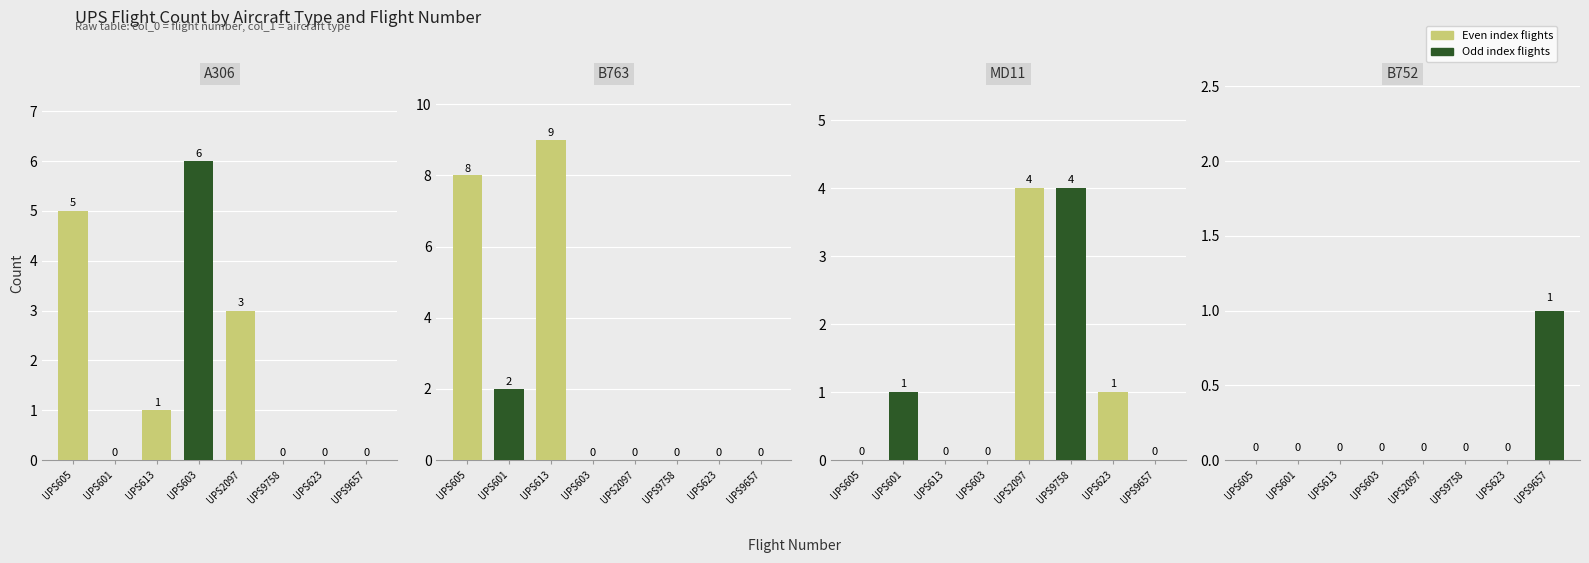

List the series in order of their overall mean, lowest first.

B752, MD11, A306, B763